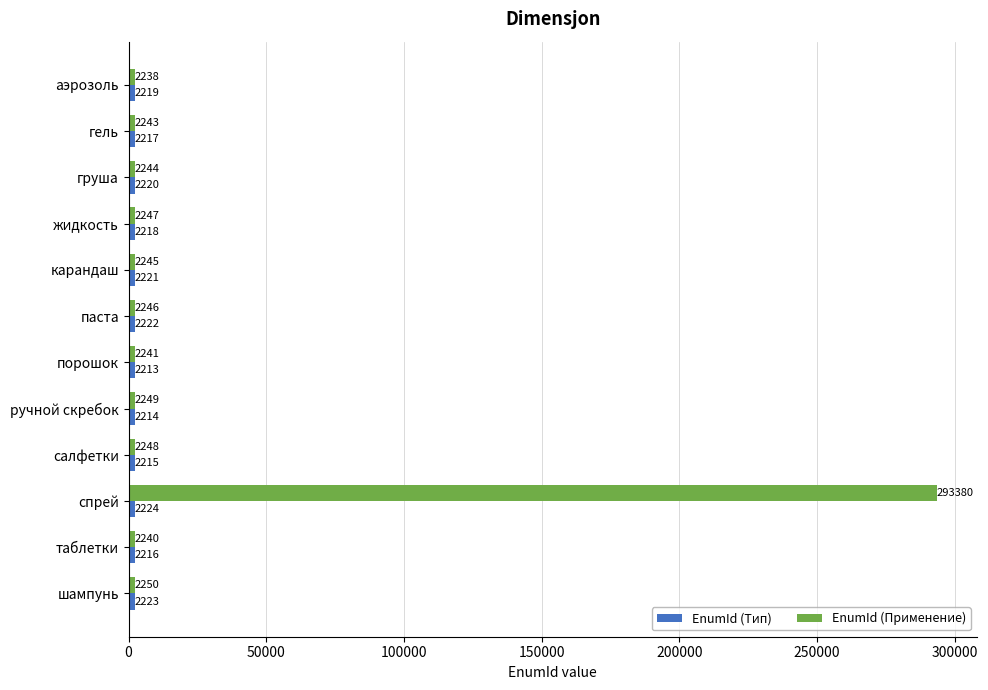

Which category has the lowest value across all series?

порошок